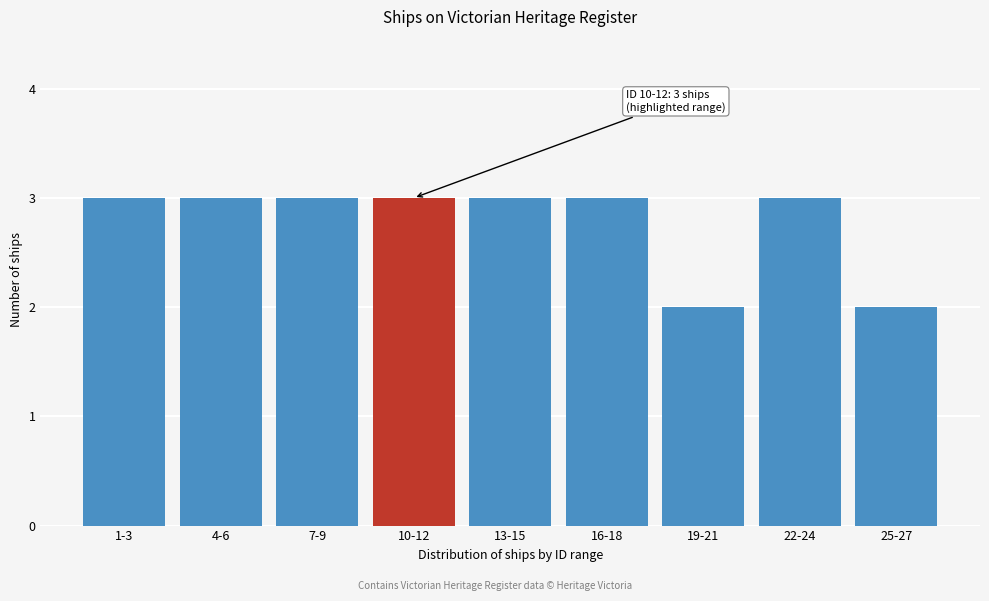

Reading left to right, list all the values displayed in this chart.

3	3	3	3	3	3	2	3	2